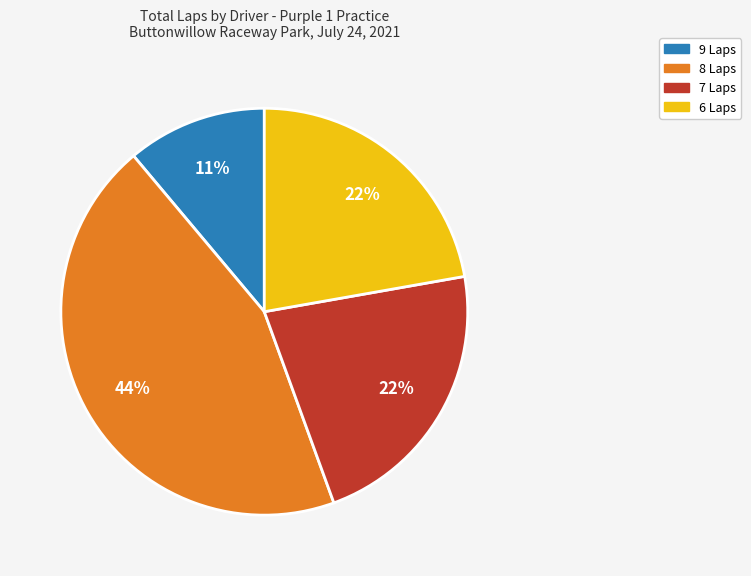

To the nearest percent, what is the average slice percentage?

25%